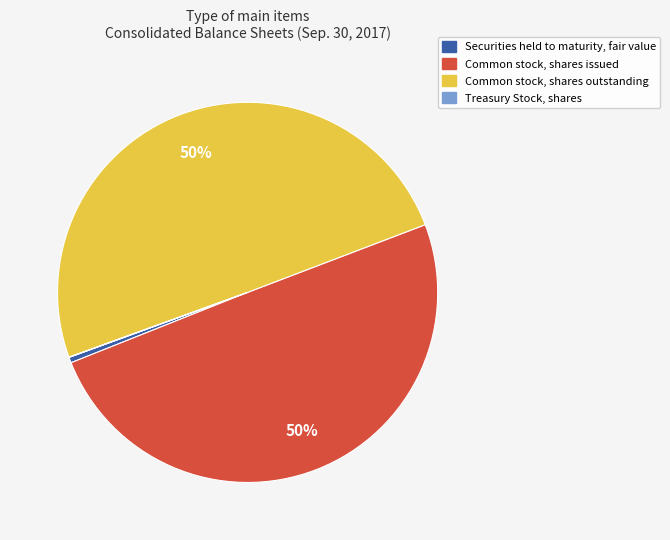

Which has a higher value, Securities held to maturity, fair value or Common stock, shares outstanding?

Common stock, shares outstanding